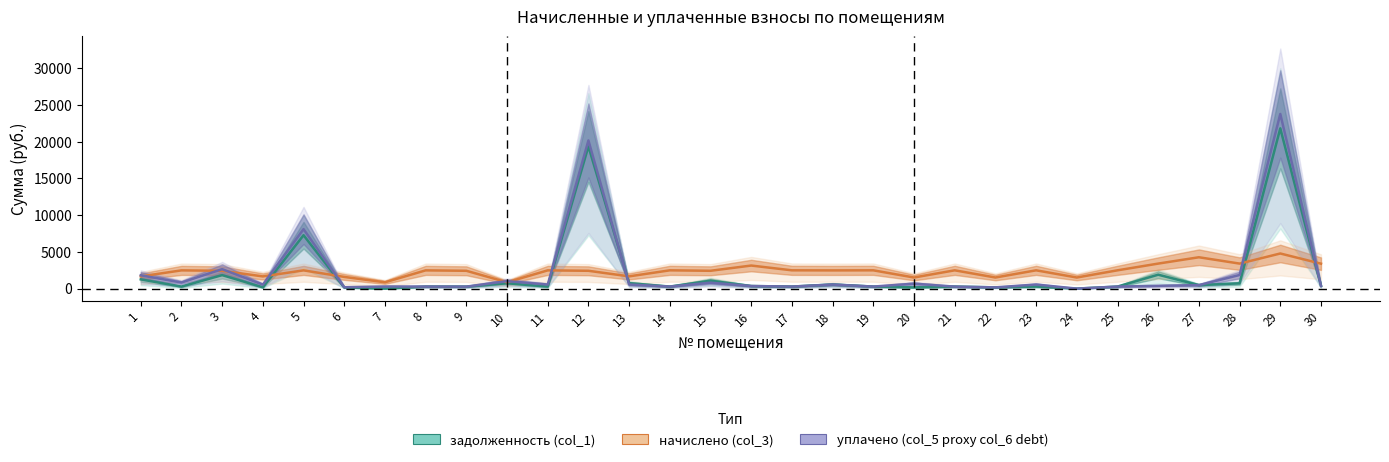

Rank the categories by задолженность (col_1) value from lowest to highest.

7, 24, 6, 20, 22, 4, 9, 11, 17, 2, 8, 23, 14, 19, 21, 25, 16, 30, 27, 18, 28, 10, 13, 15, 1, 3, 26, 5, 12, 29